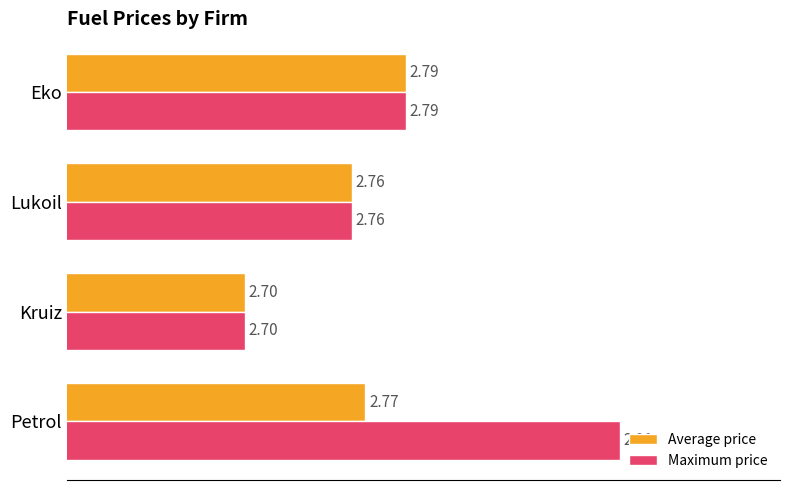

At how many categories does at least one series exceed 2?

4